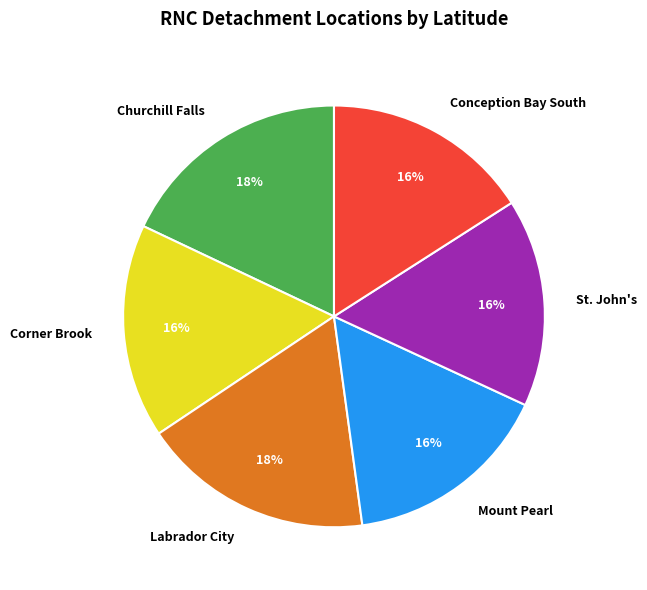

Do Conception Bay South and Mount Pearl together represent more than half of the pie?

No